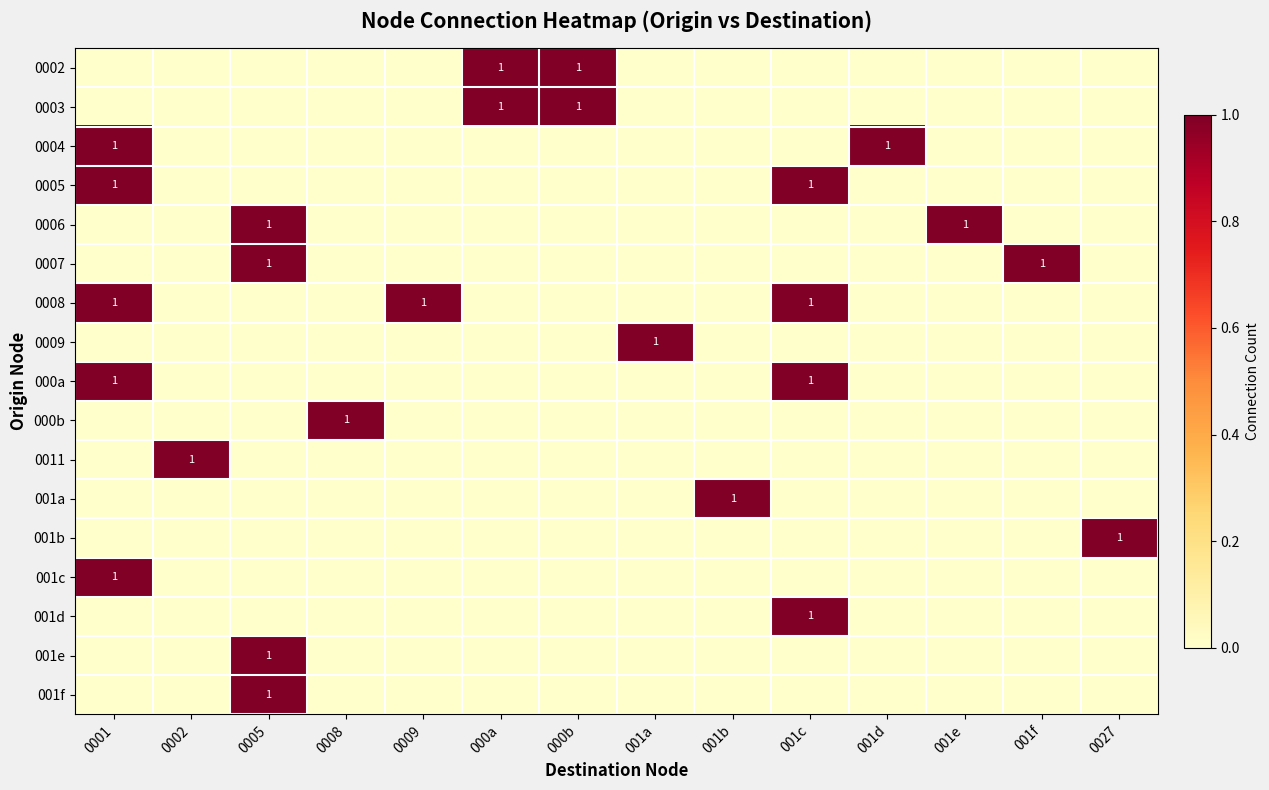

True or false: 001b has a value of 1 at 0027.

True